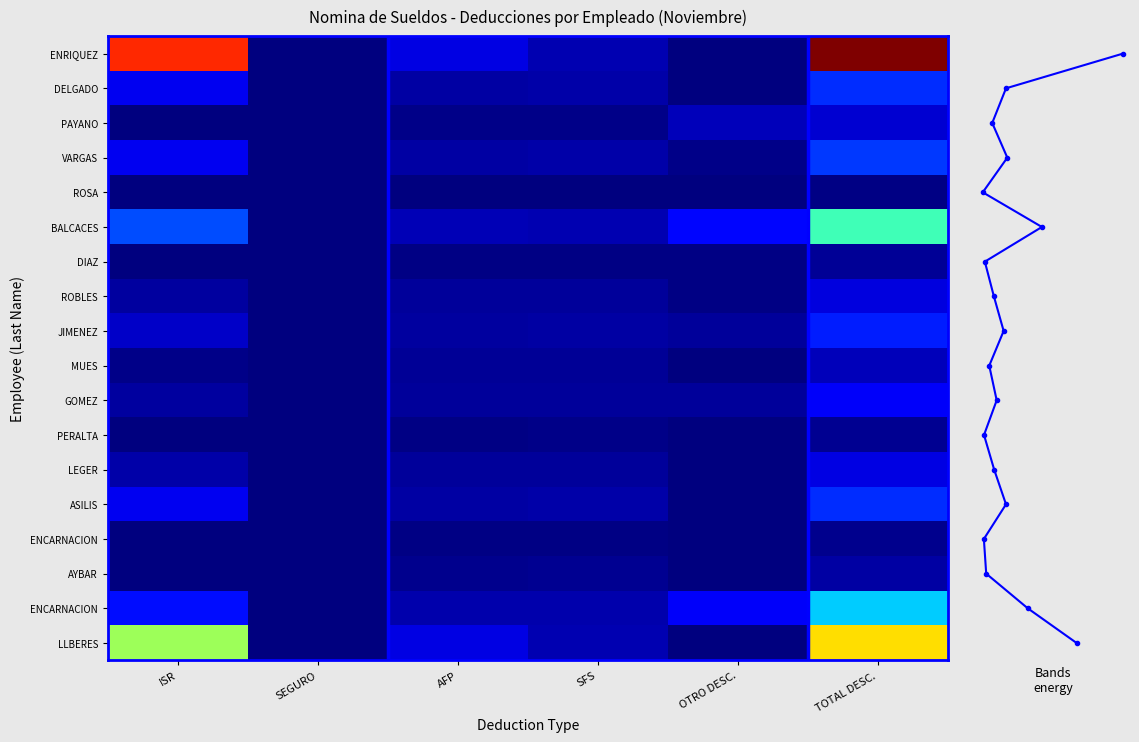

At how many categories does at least one series exceed 37702?

2